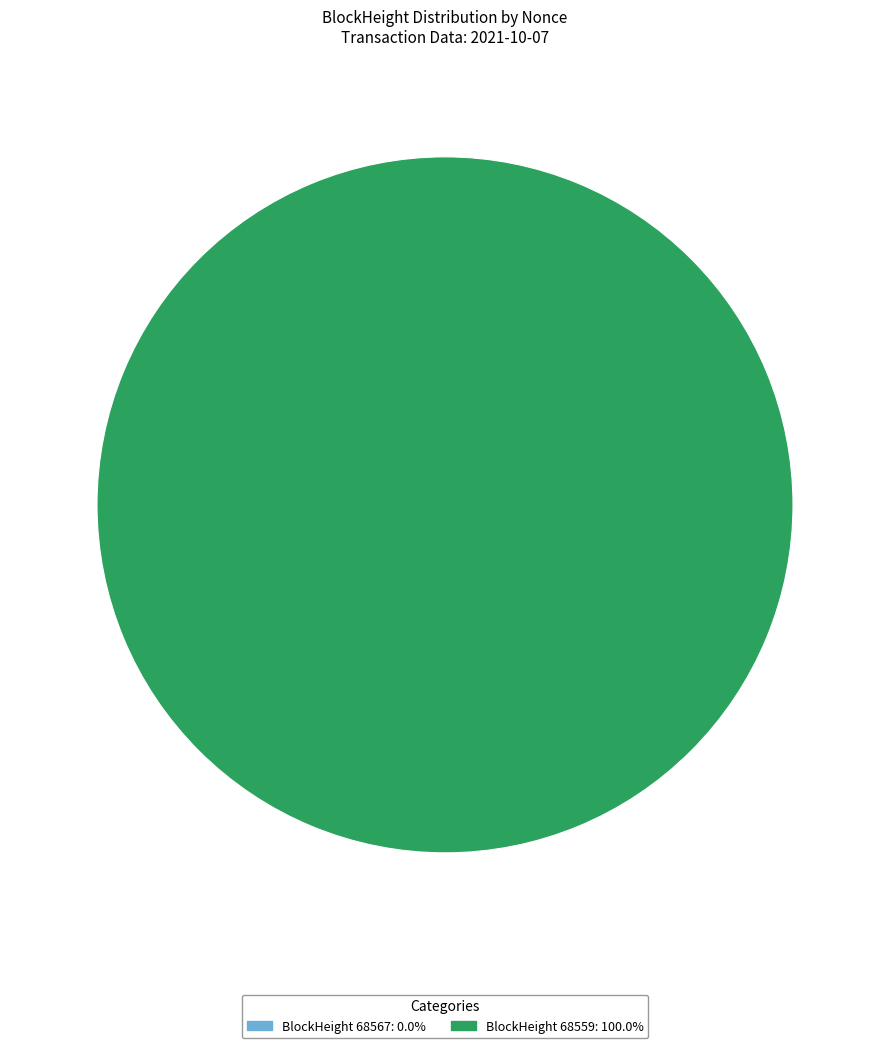

Which category has the smallest portion of the pie?

68567